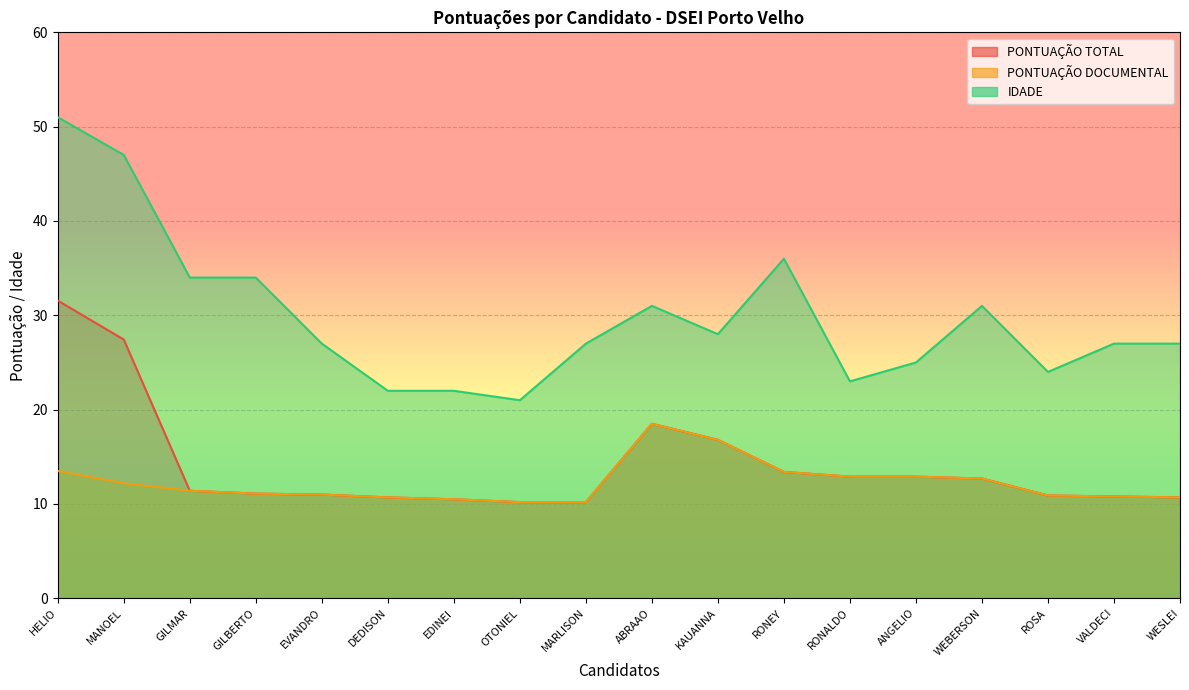

What position from the right is GILBERTO?

15